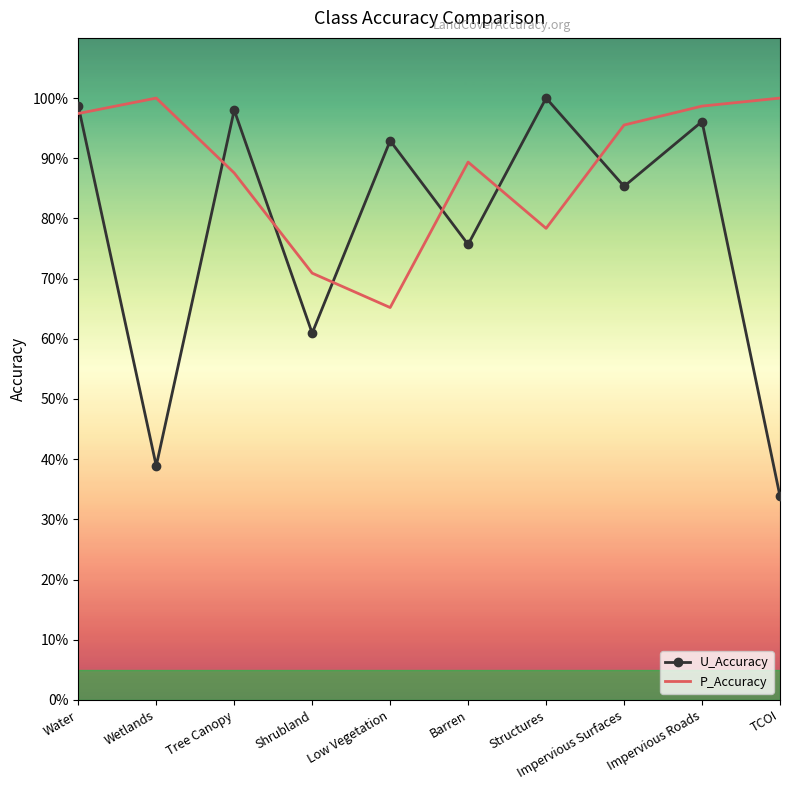

Rank the series at Structures from highest to lowest value.

U_Accuracy, P_Accuracy